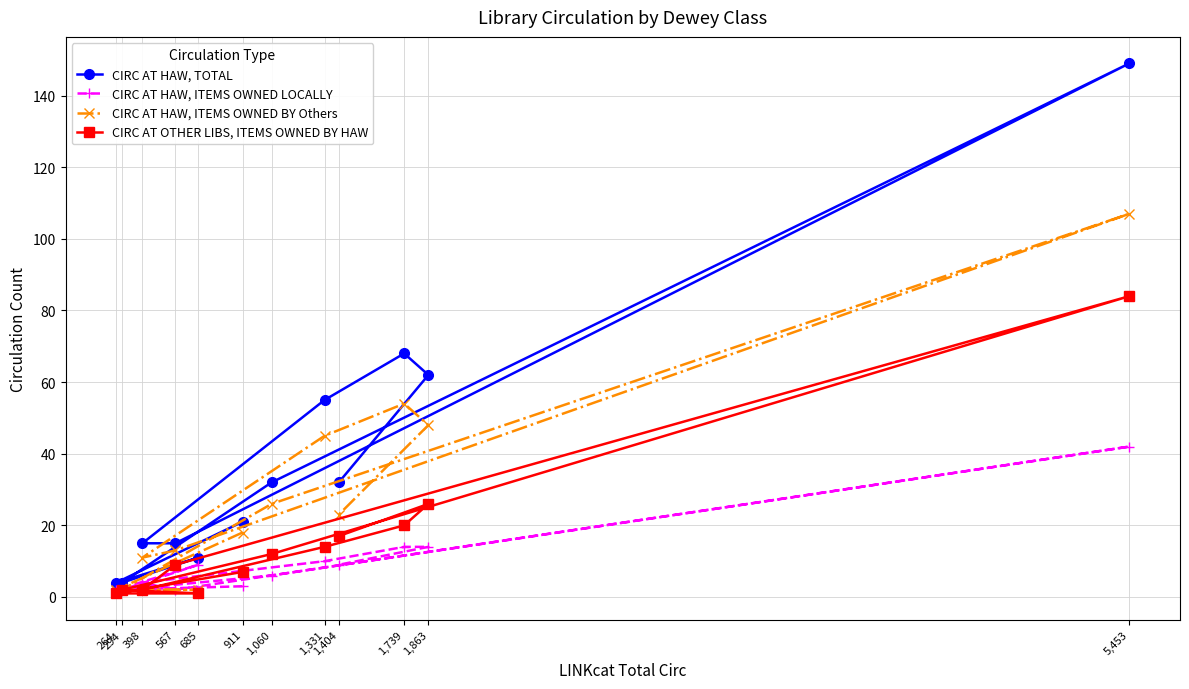

Which has a higher value, 1,404 or 1,060?

1,404